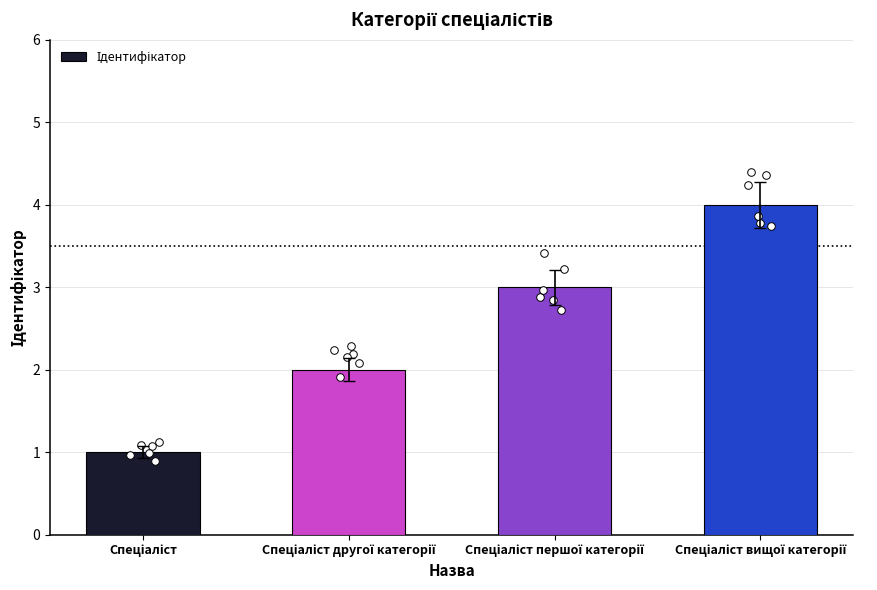

Between Спеціаліст другої категорії and Спеціаліст, which is larger?

Спеціаліст другої категорії